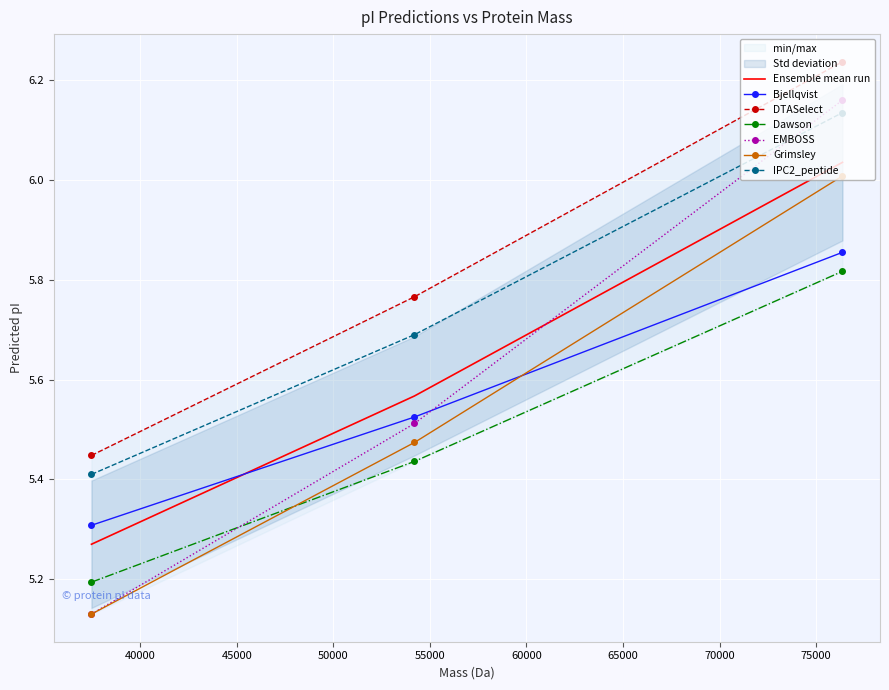

What is the minimum value for Dawson?

5.2